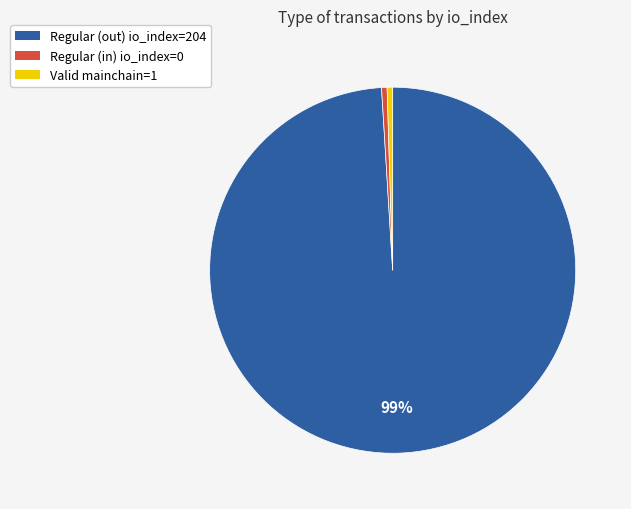

Is there any slice that represents more than half of the pie?

Yes